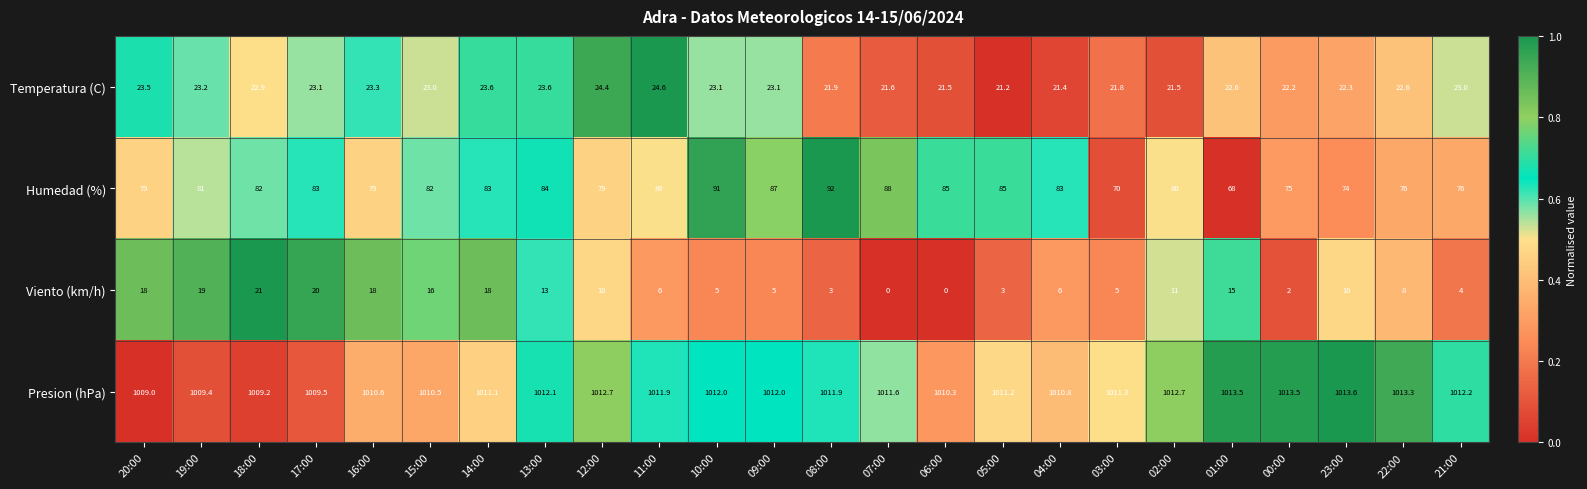

Which series has the largest total across all categories?

Presion (hPa)